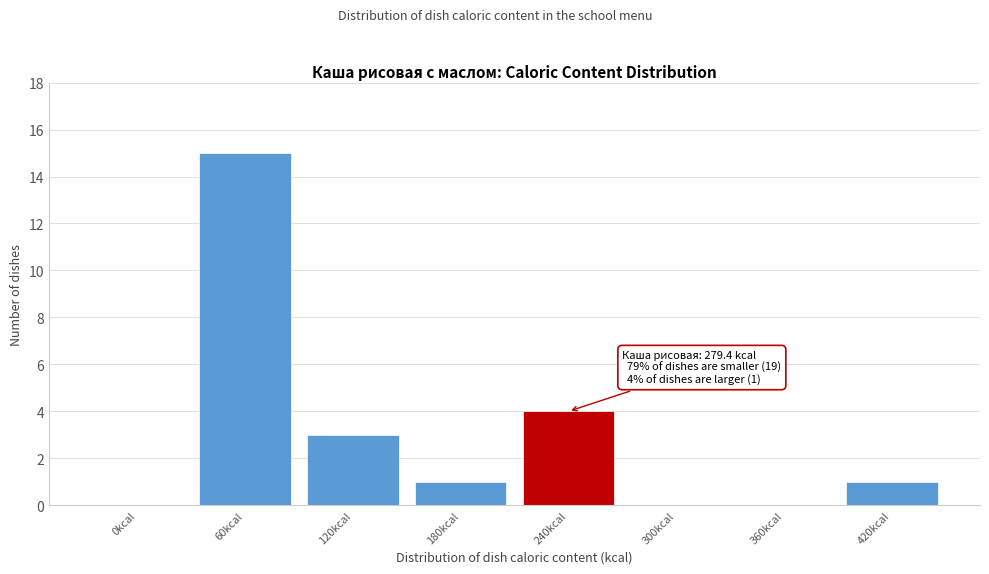

Reading left to right, list all the values displayed in this chart.

0kcal=0	60kcal=15	120kcal=3	180kcal=1	240kcal=4	300kcal=0	360kcal=0	420kcal=1